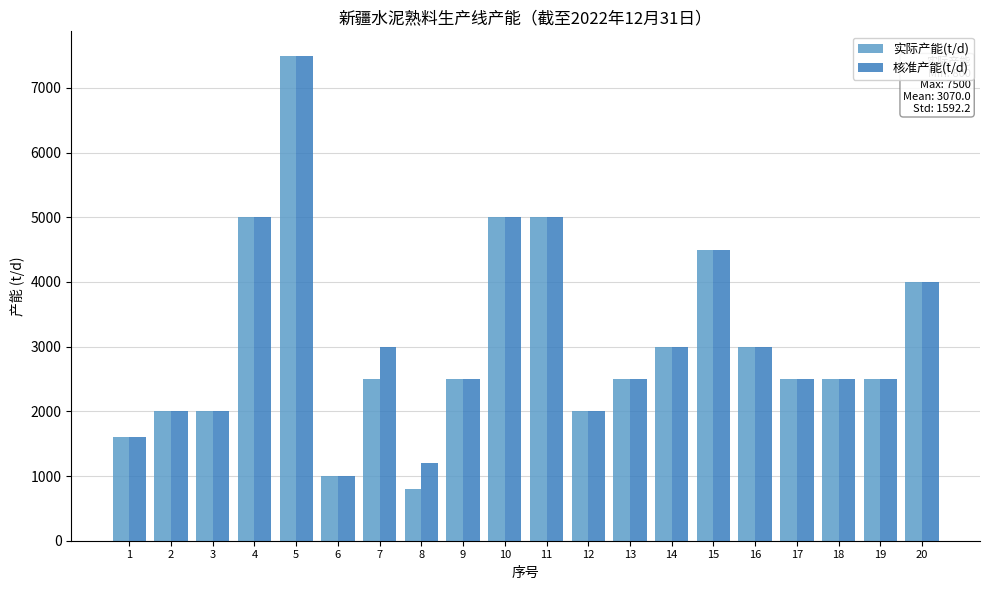

Is the value of 实际产能(t/d) at 15 greater than the value of 核准产能(t/d) at 18?

Yes